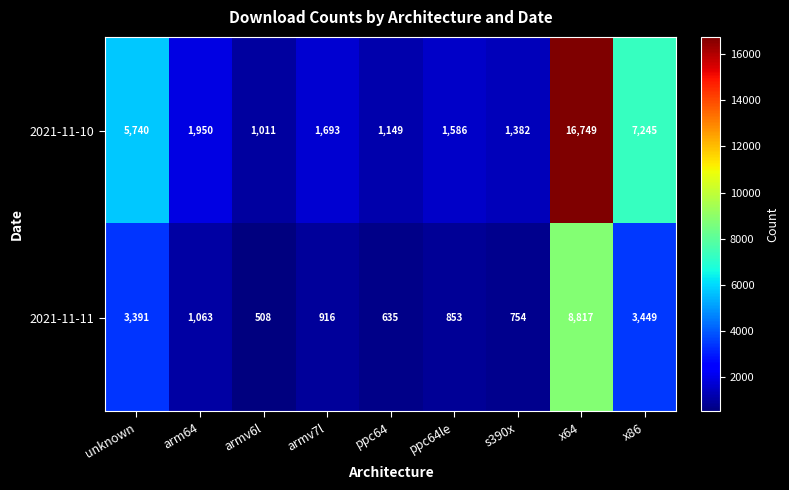

Is the value of 2021-11-10 at ppc64le greater than the value of 2021-11-11 at x86?

No